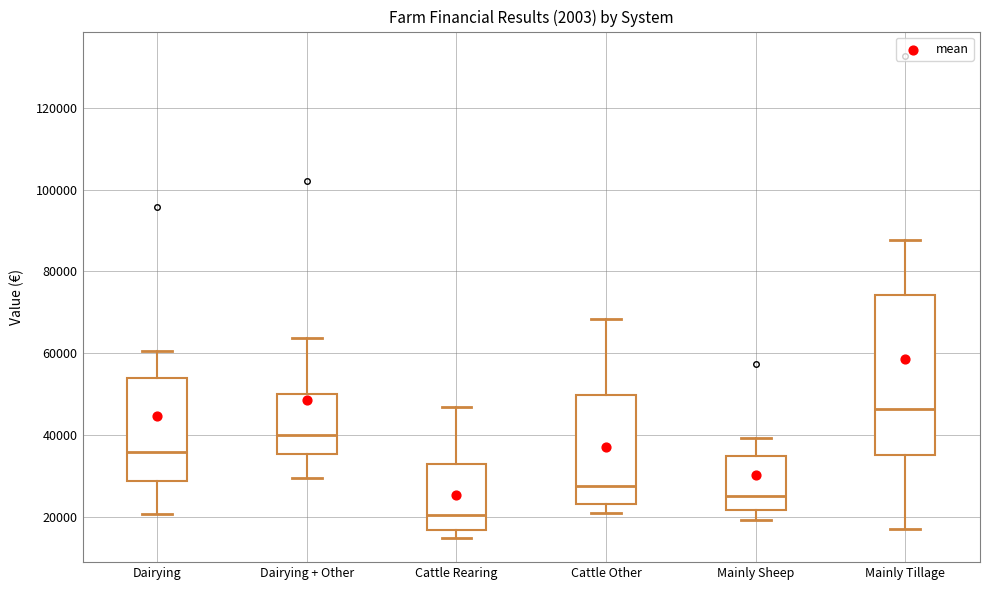

Reading left to right, transcribe this box plot: for each box, give where its median line is, the range the box spans, and where its two whiskers end, as read against the y-axis. The values are not printed on the chart, so give them approximately, as read against the axis.

Dairying: median 36000, box 28000 to 54000, whiskers 20000 to 60000
Dairying + Other: median 40000, box 36000 to 50000, whiskers 30000 to 64000
Cattle Rearing: median 20000, box 16000 to 32000, whiskers 14000 to 46000
Cattle Other: median 28000, box 24000 to 50000, whiskers 22000 to 68000
Mainly Sheep: median 26000, box 22000 to 34000, whiskers 20000 to 40000
Mainly Tillage: median 46000, box 36000 to 74000, whiskers 18000 to 88000